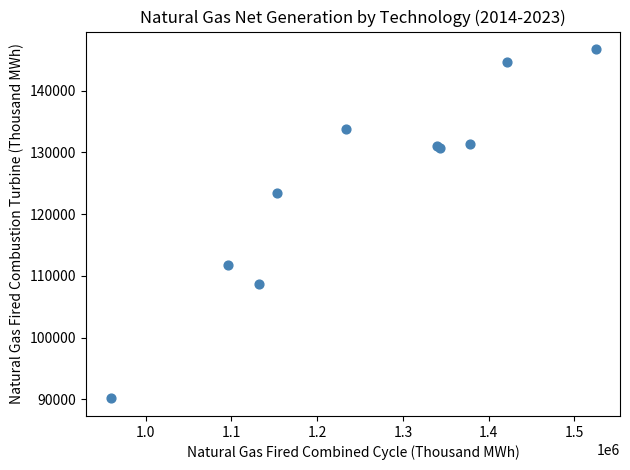

What Y value in the scatter plot is closest to 118456?

123429